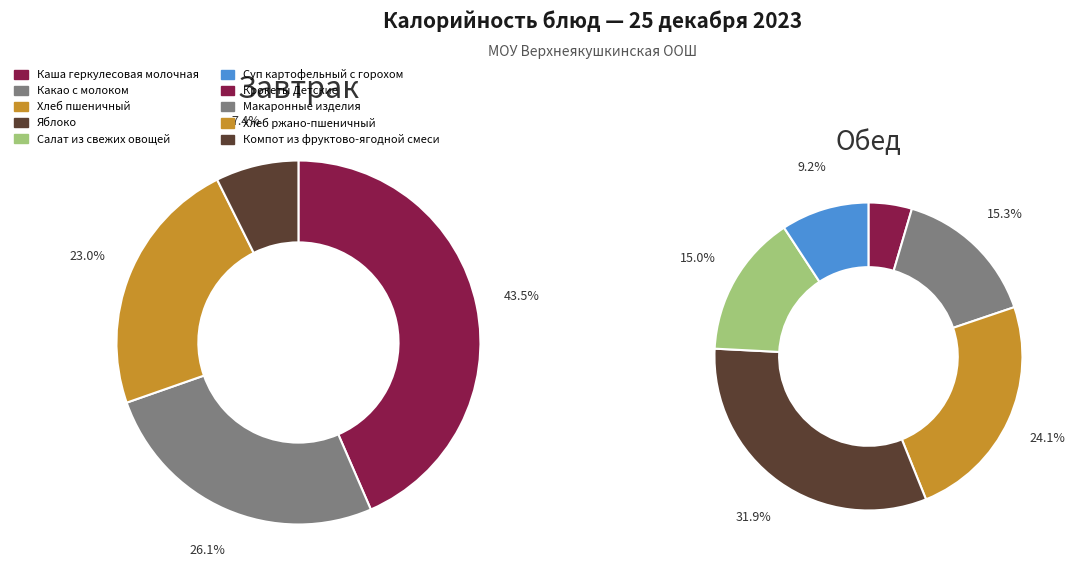

Is Хлеб ржано-пшеничный the majority of the pie?

No